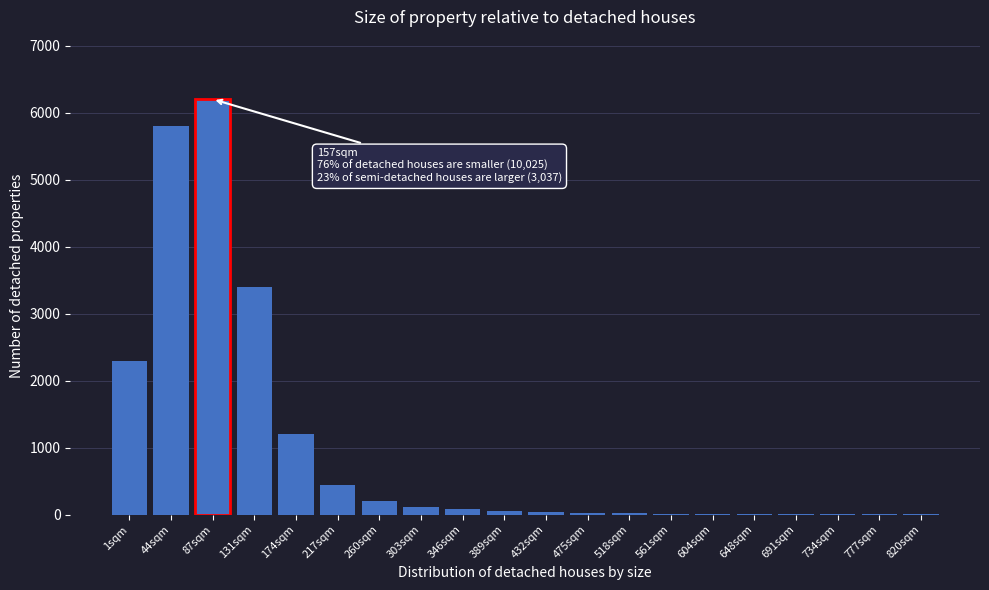

What is the maximum value shown in the chart?

6200